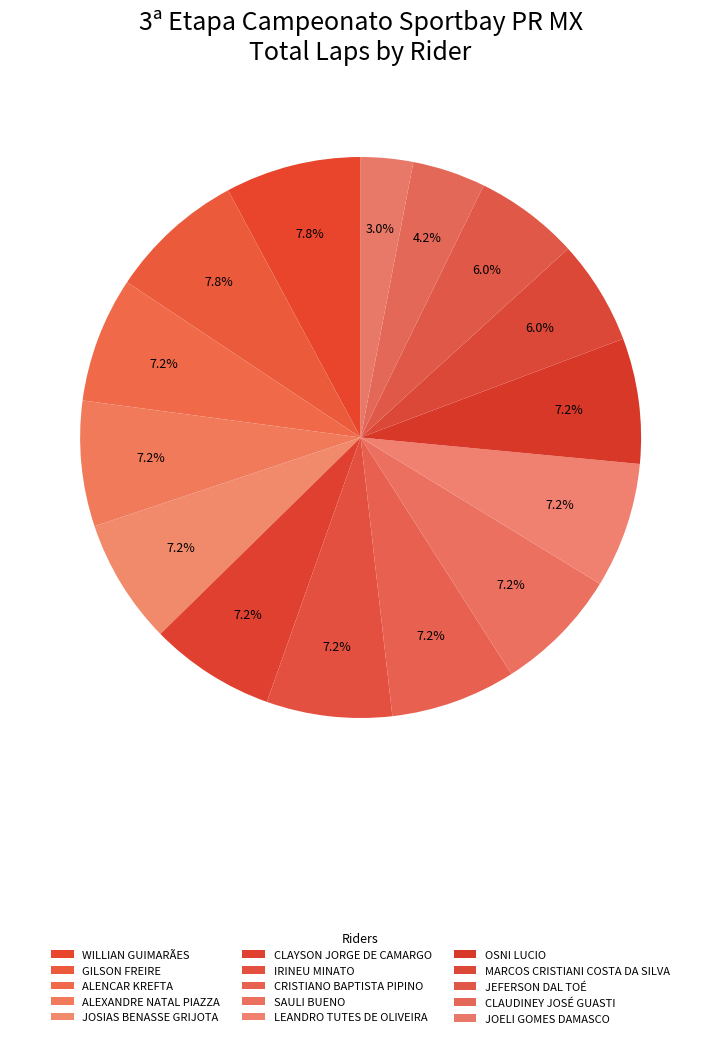

To the nearest percent, what is the average slice percentage?

7%